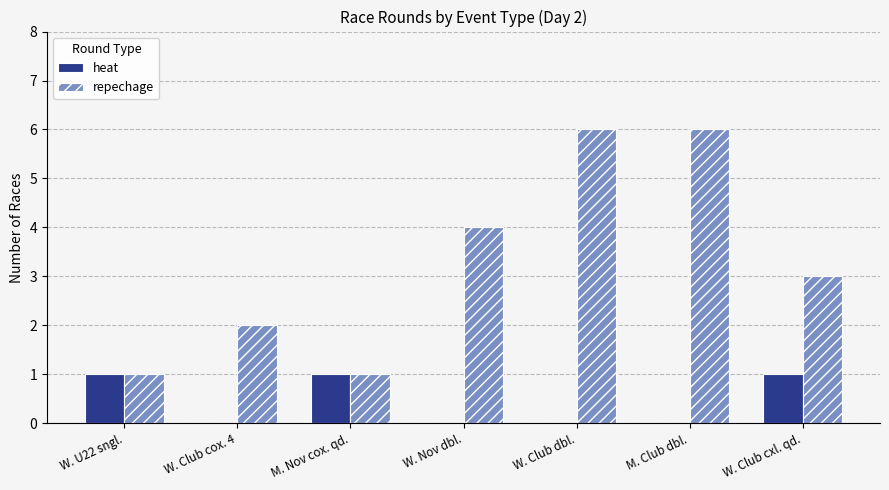

What is the maximum value shown in the chart?

6